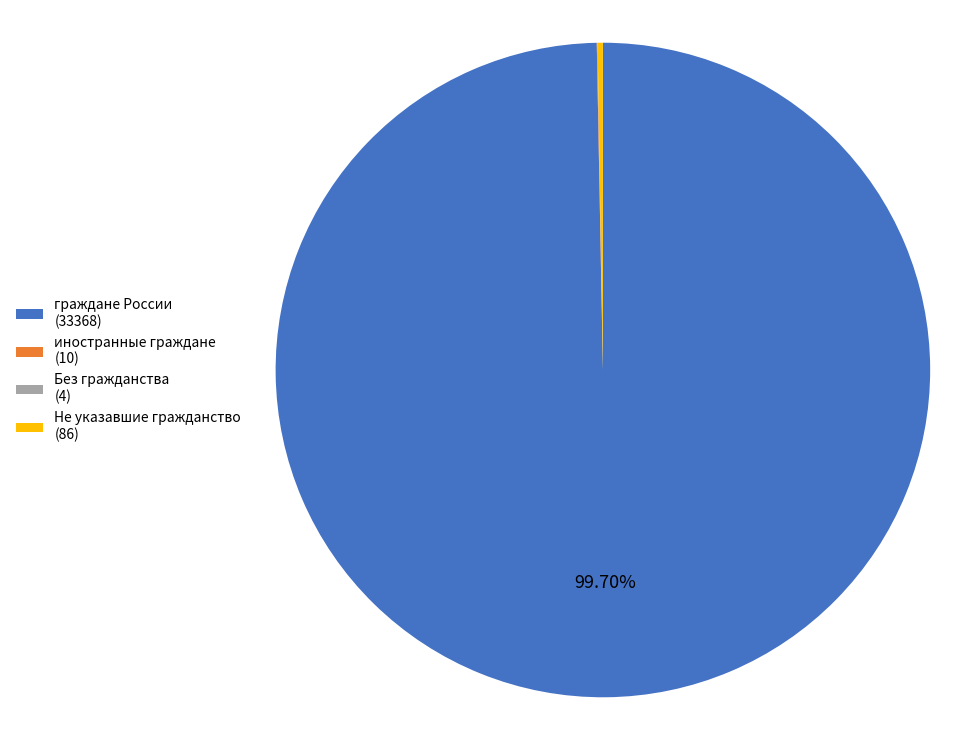

To the nearest percent, what is the difference between the largest and smallest slice percentages?

100%